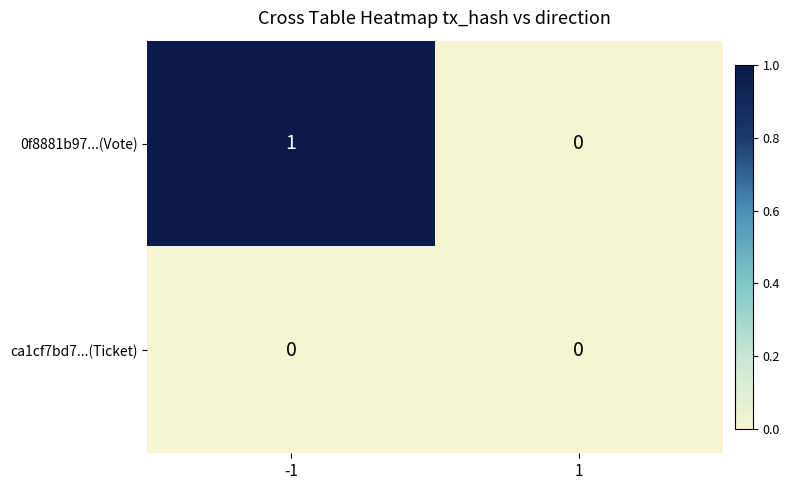

How many categories are shown in the chart?

2